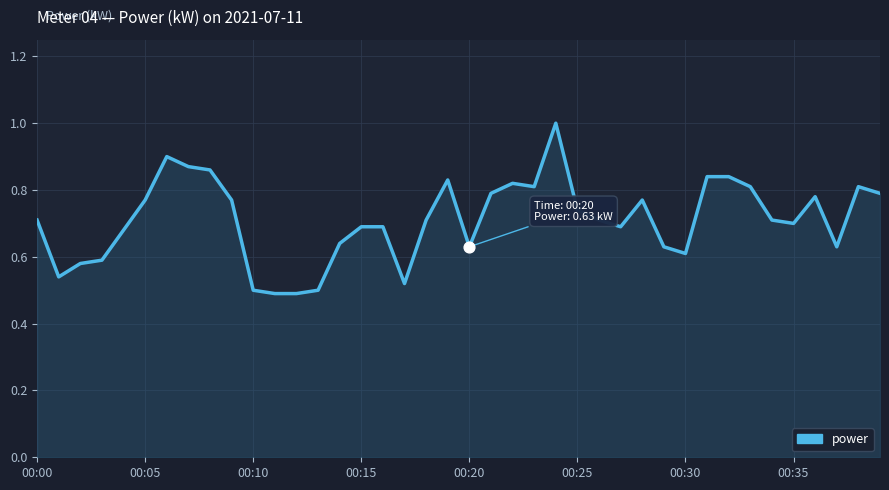

What is the greatest value displayed?

1.0